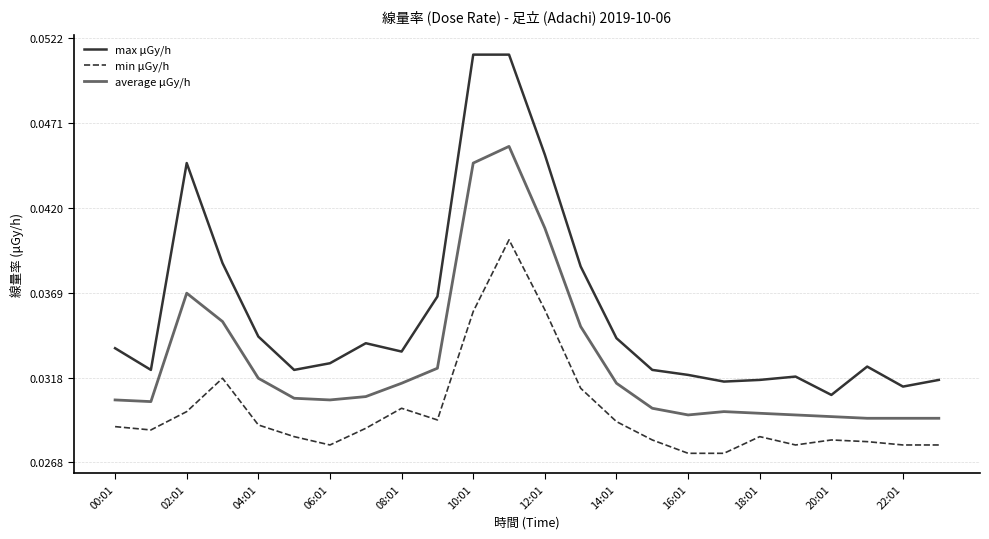

Which series has the largest total across all categories?

max μGy/h